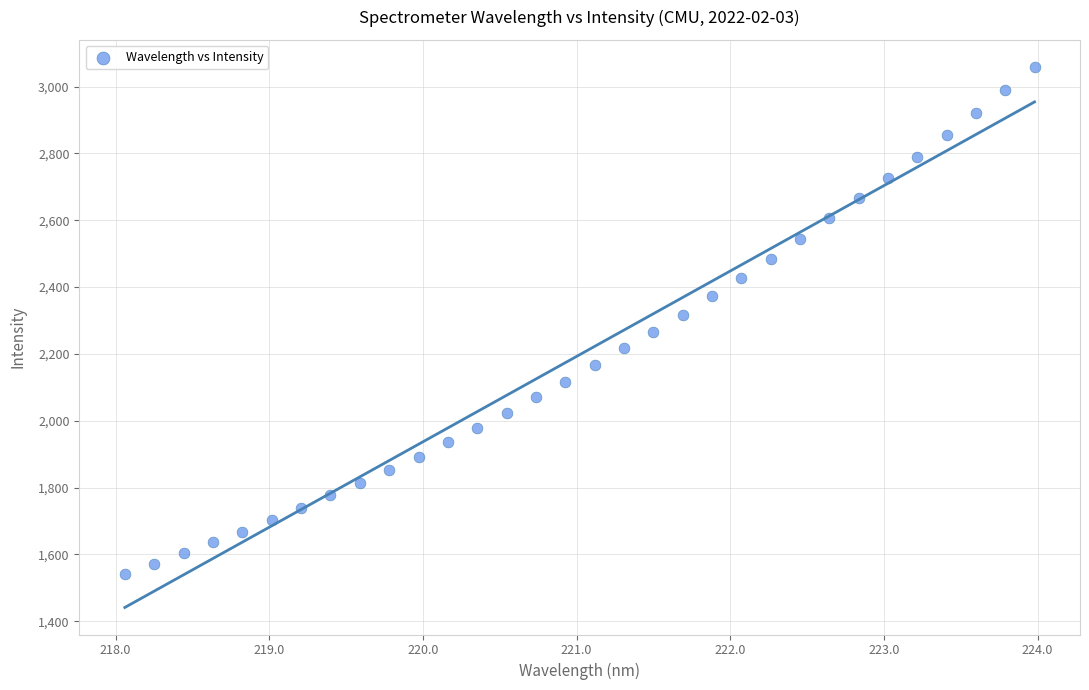

What is the range of X values (max minus min)?

5.9